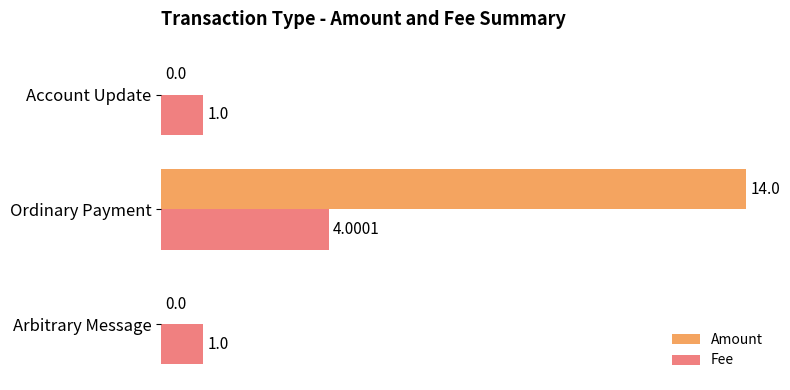

What is the sum of all Amount values?

14.0